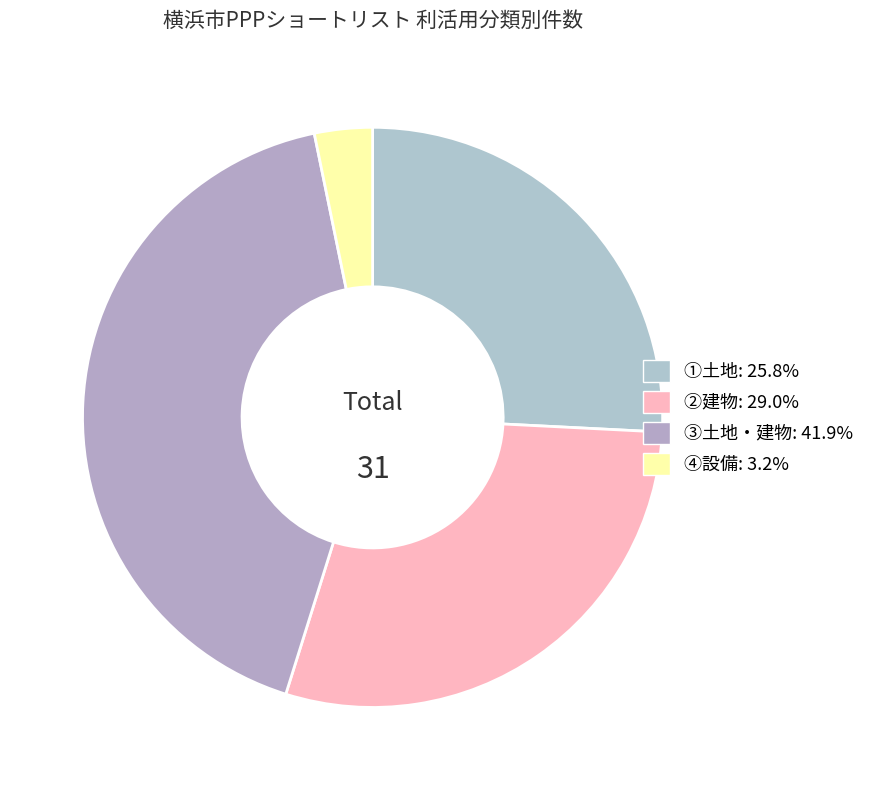

To the nearest percent, what is the combined percentage of ③土地・建物 and ②建物?

71%